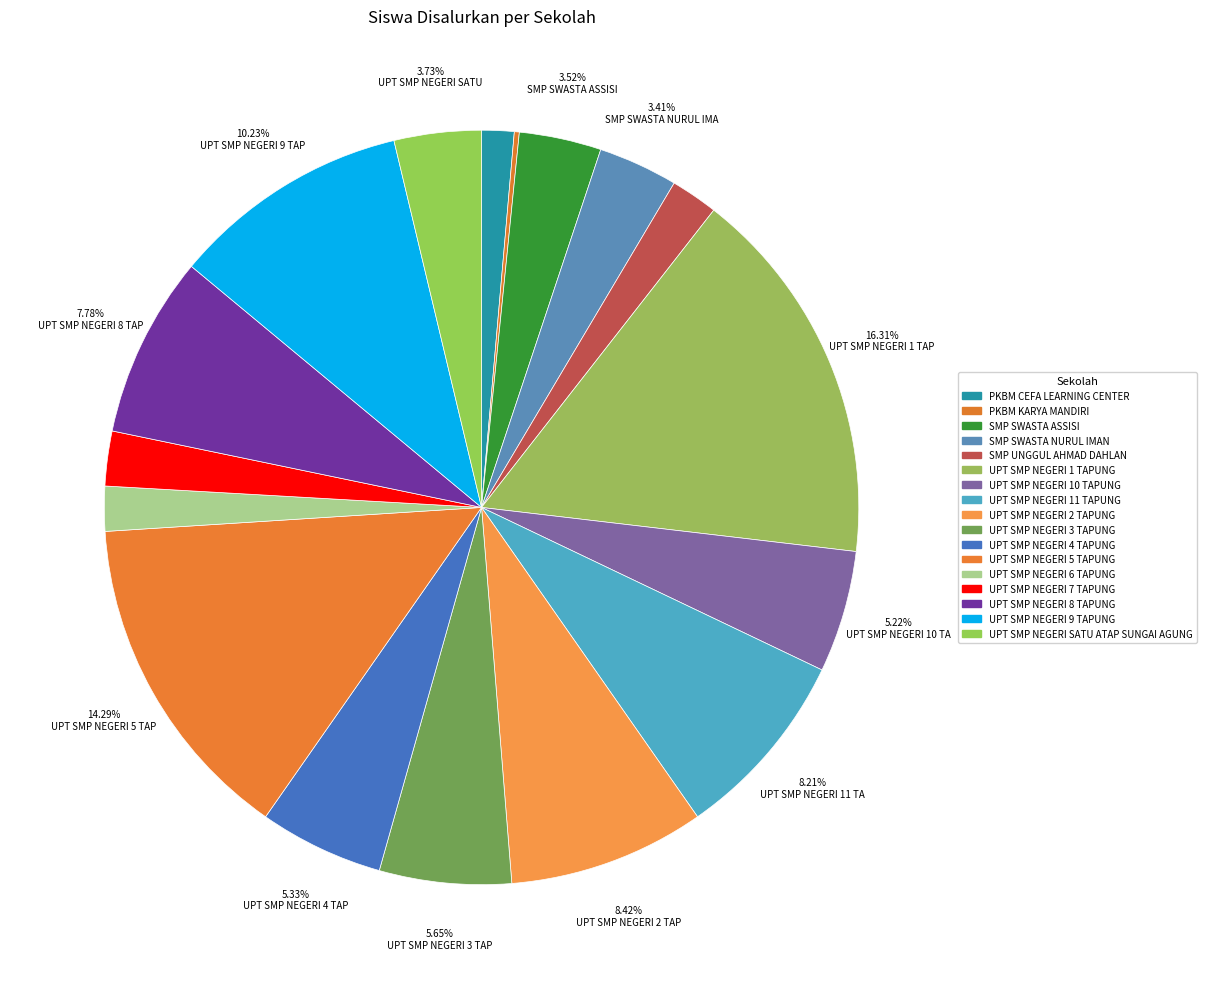

True or false: UPT SMP NEGERI 11 TAPUNG accounts for 1% of the total.

False